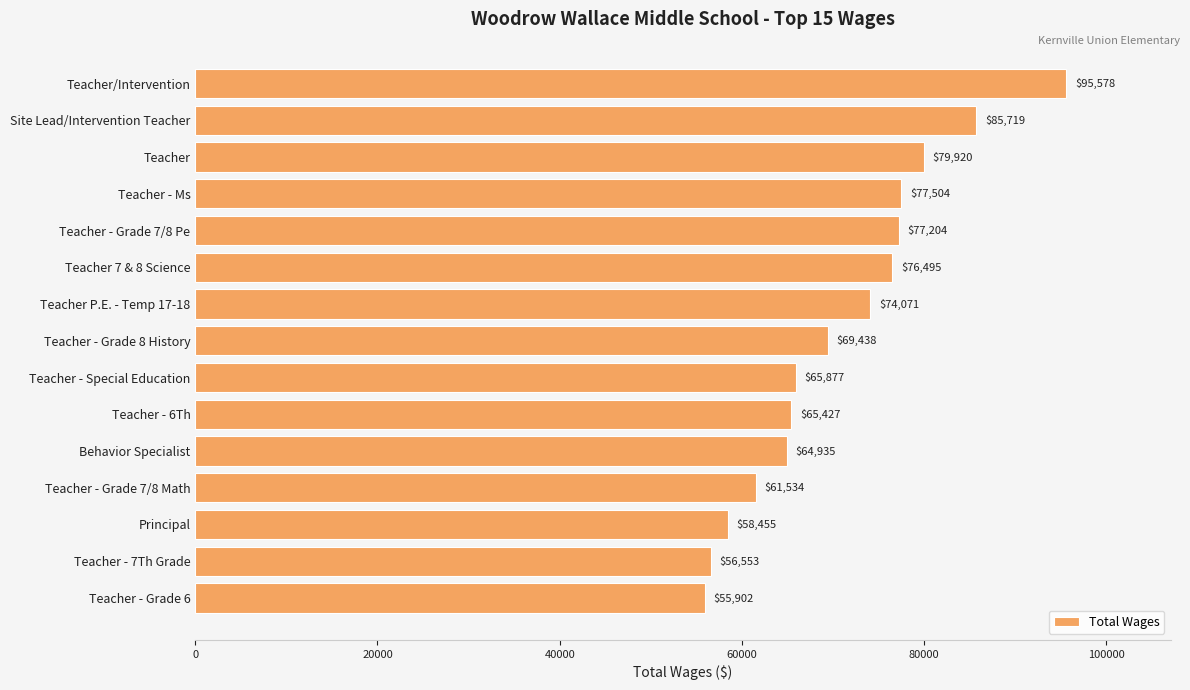

What is the label of the 13th bar from the bottom?

Teacher